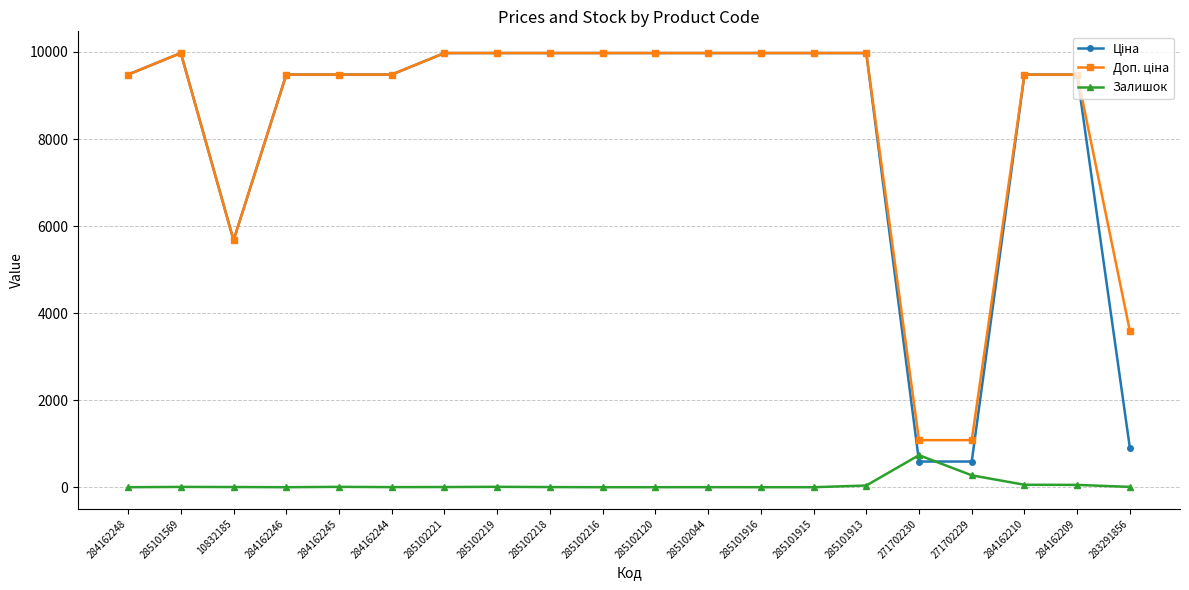

At how many categories does at least one series exceed 7797?

16